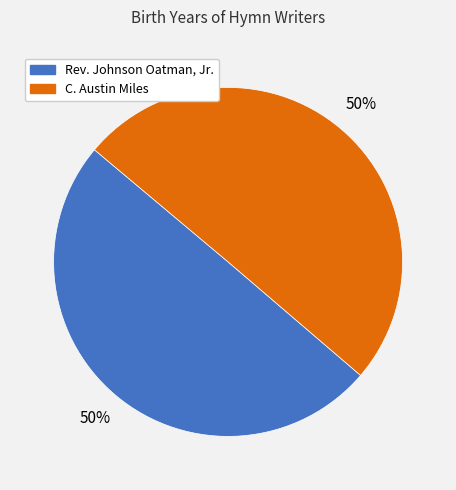

To the nearest percent, what portion does C. Austin Miles represent?

50%